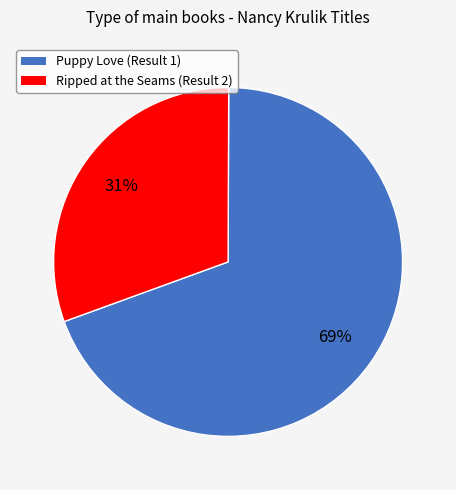

To the nearest percent, what percentage of the pie is Puppy Love (Result 1)?

69%